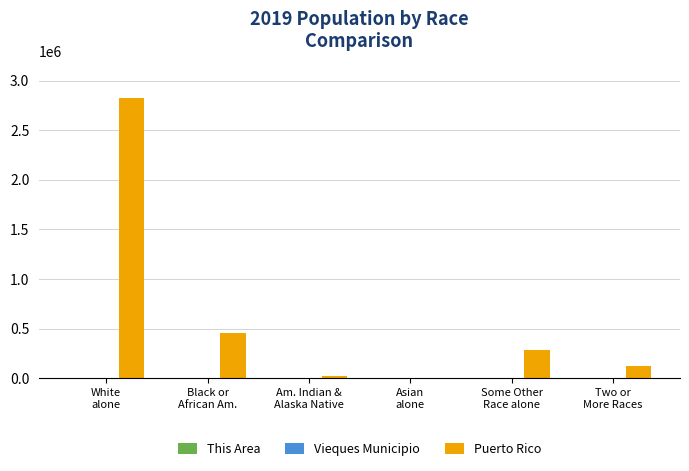

What is the total value across all series at White
alone?

2832789